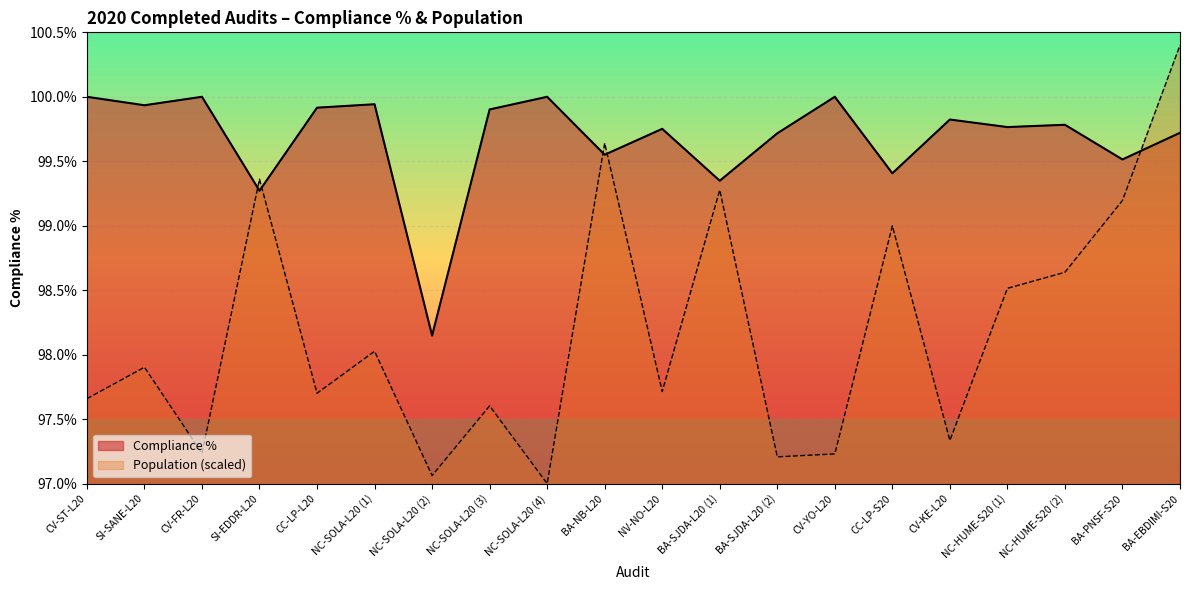

Does the chart display data point markers on the line(s)?

No